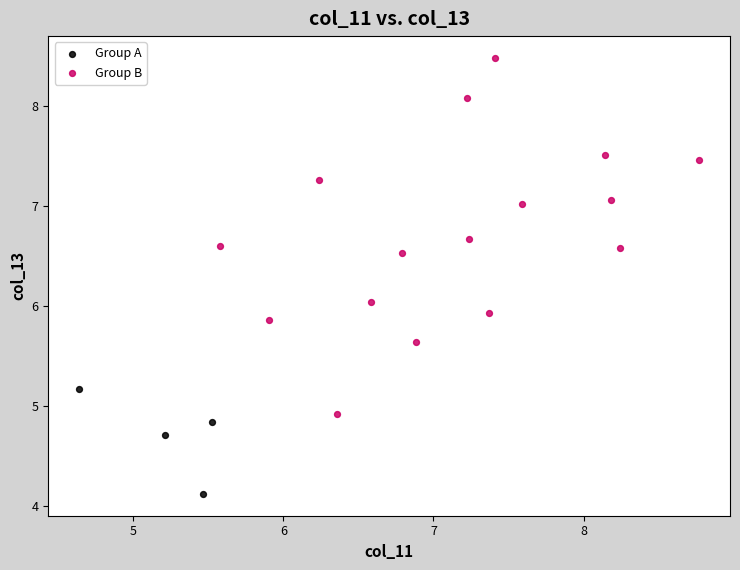

Which series has the widest spread of Y values?

Group B